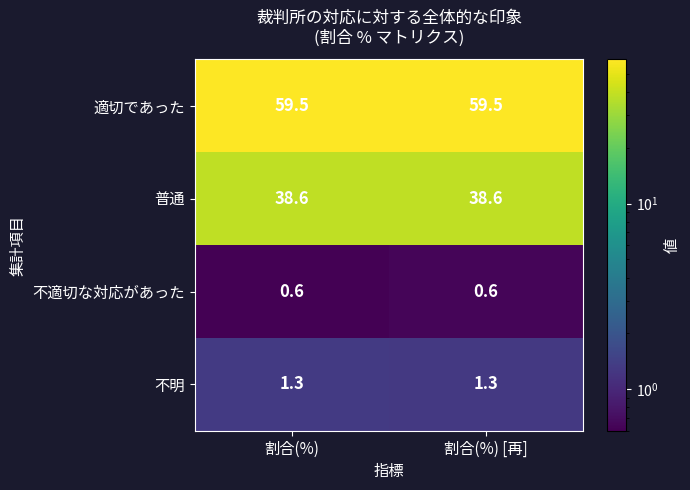

What is the spread (max minus min) of values at 割合(%) [再]?

58.9